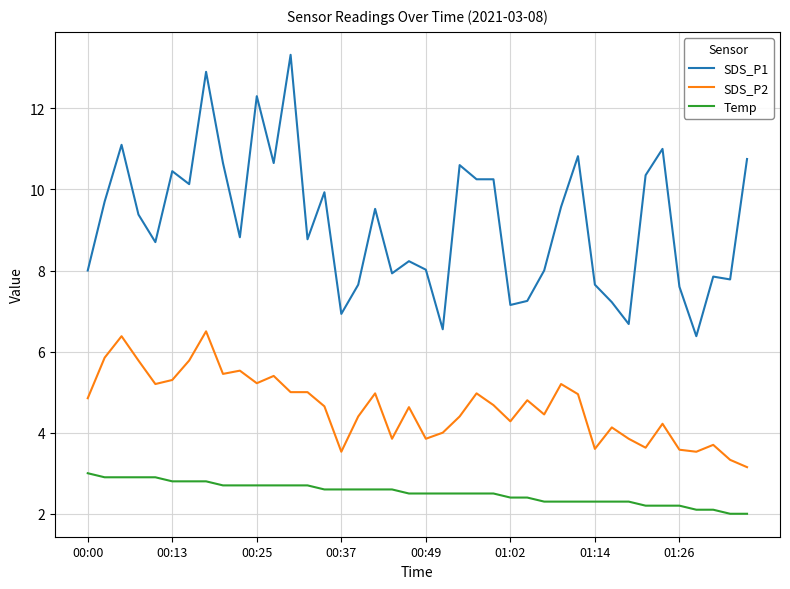

True or false: SDS_P1 and SDS_P2 cross at least once.

False